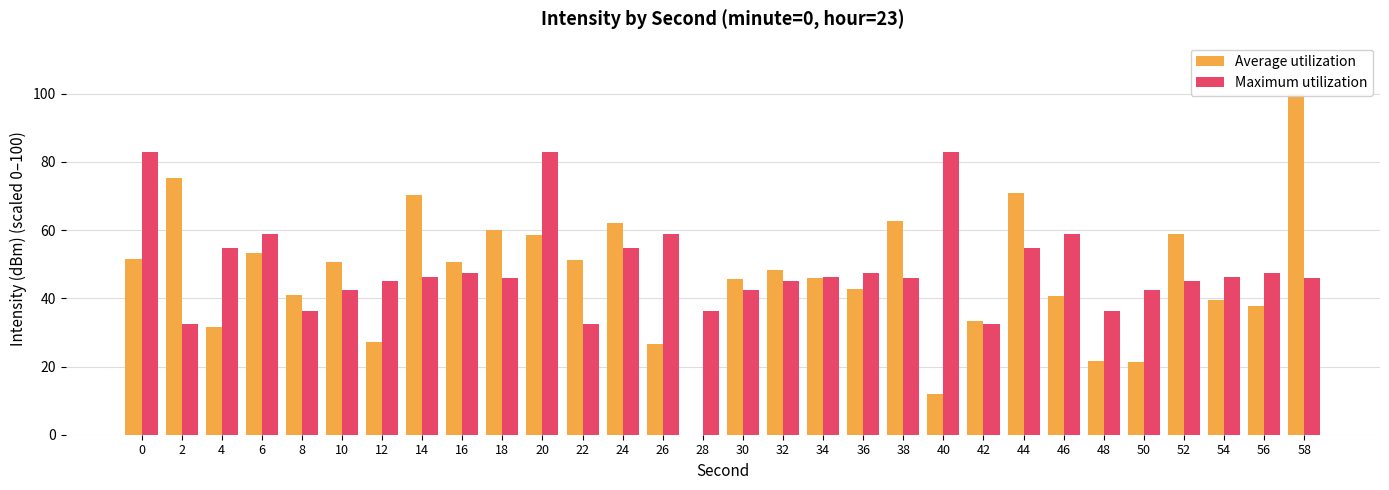

The Average utilization series shows 62.8 at 38. True or false?

True